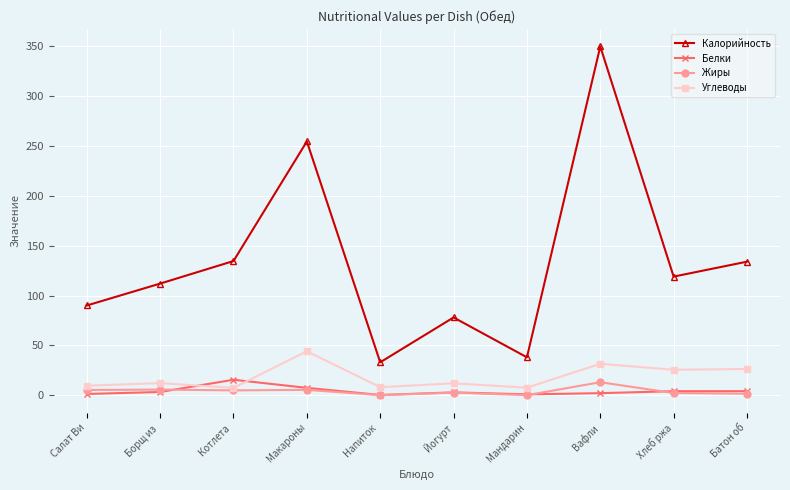

What is the label of the 7th point from the right?

Макароны